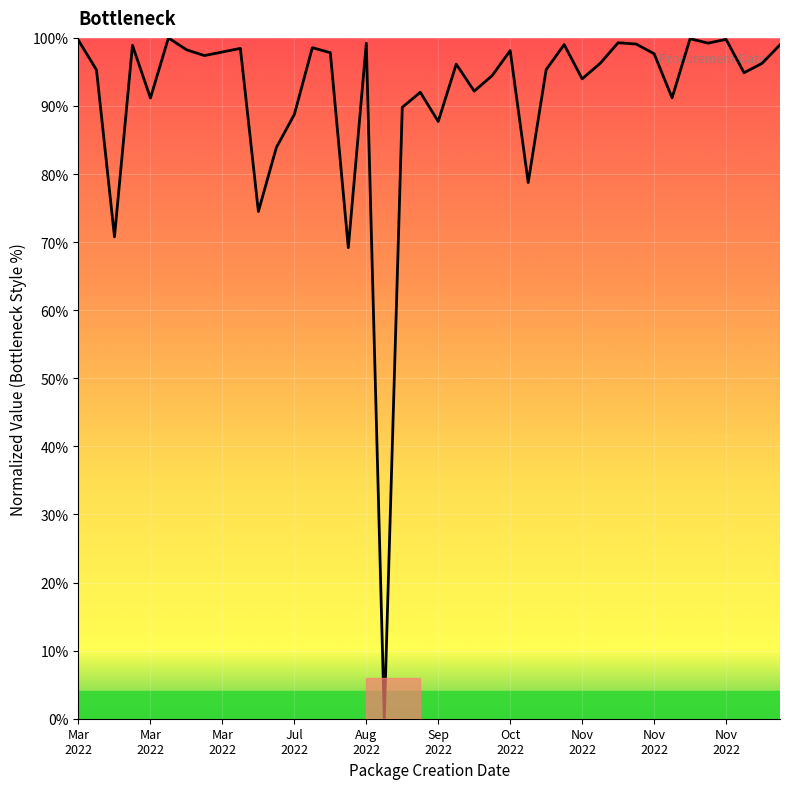

What is the greatest value displayed?

100.0